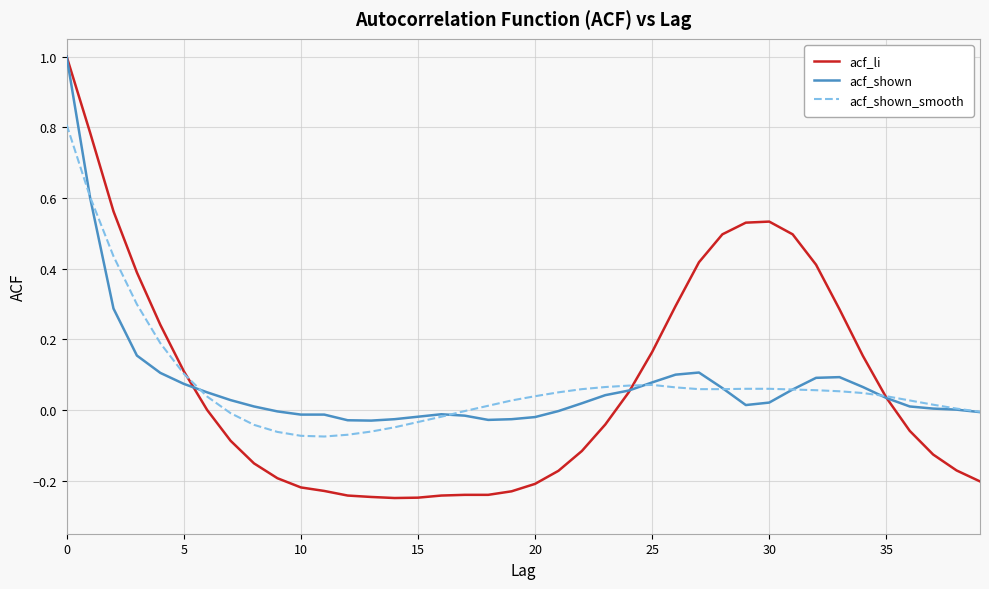

What is the maximum value shown in the chart?

1.0